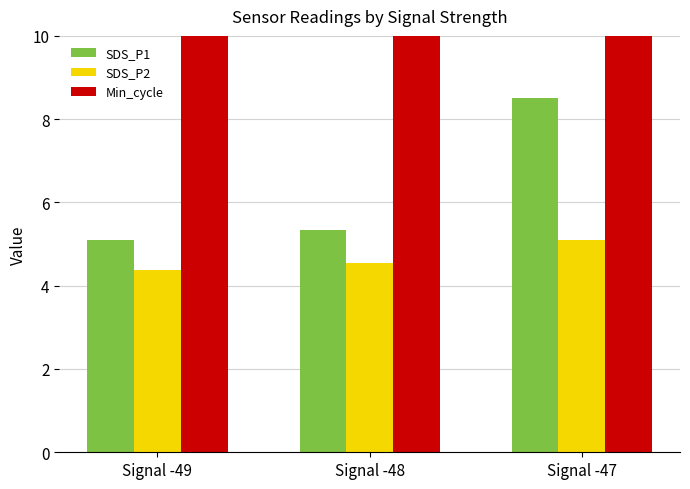

Reading left to right, what are all the values shown in this chart?

SDS_P1: 5.1	5.3	8.5
SDS_P2: 4.4	4.5	5.1
Min_cycle: 28.0	28.0	28.0